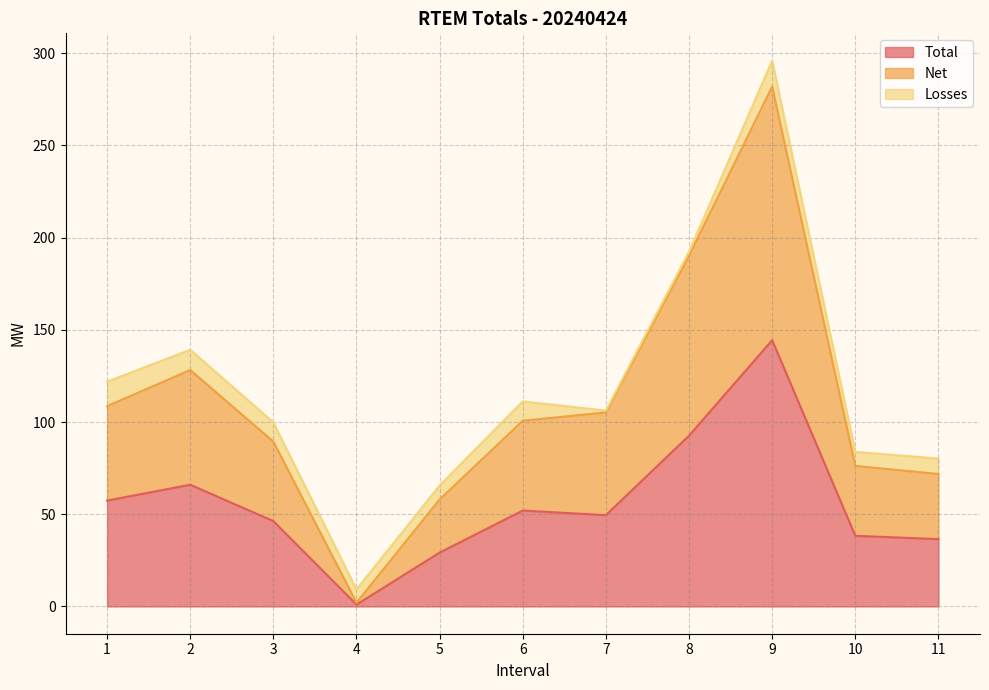

Is the value of Net at 7 greater than the value of Total at 10?

Yes